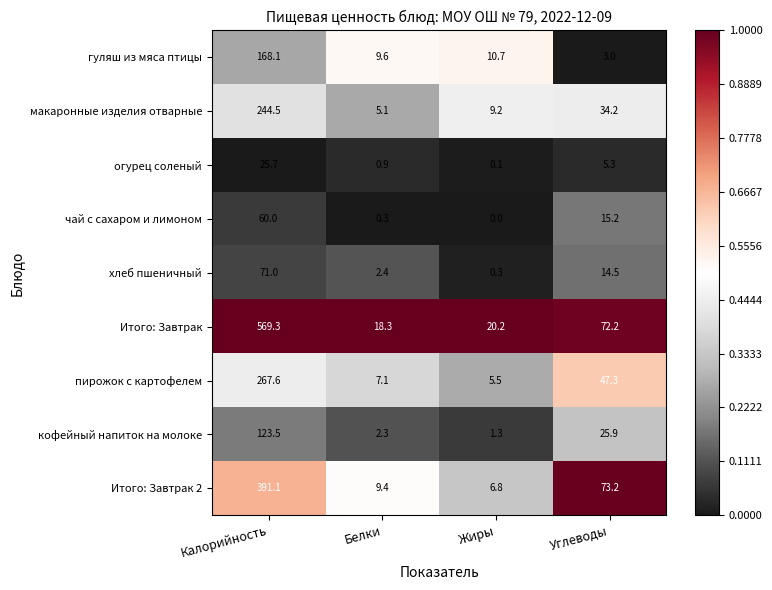

What is the total value across all series at Калорийность?

1920.8